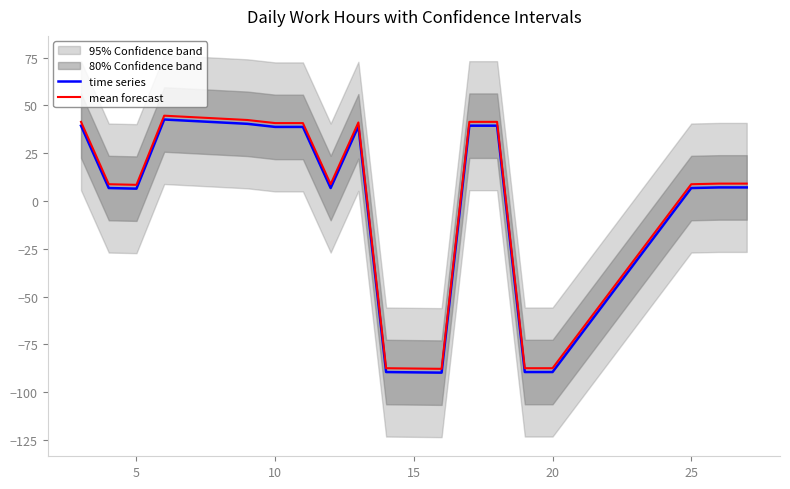

The mean forecast series shows 15.7 at 25. True or false?

False